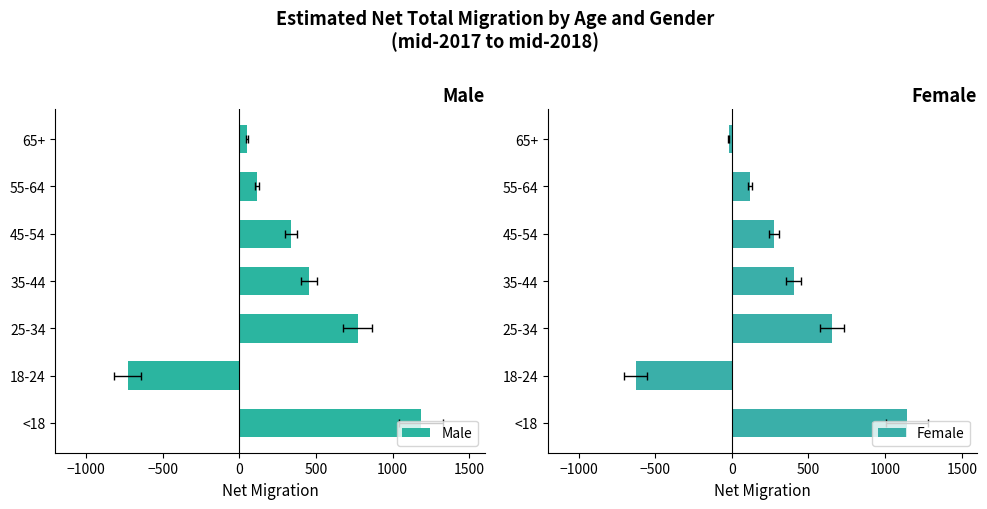

Which series has the largest total across all categories?

Male